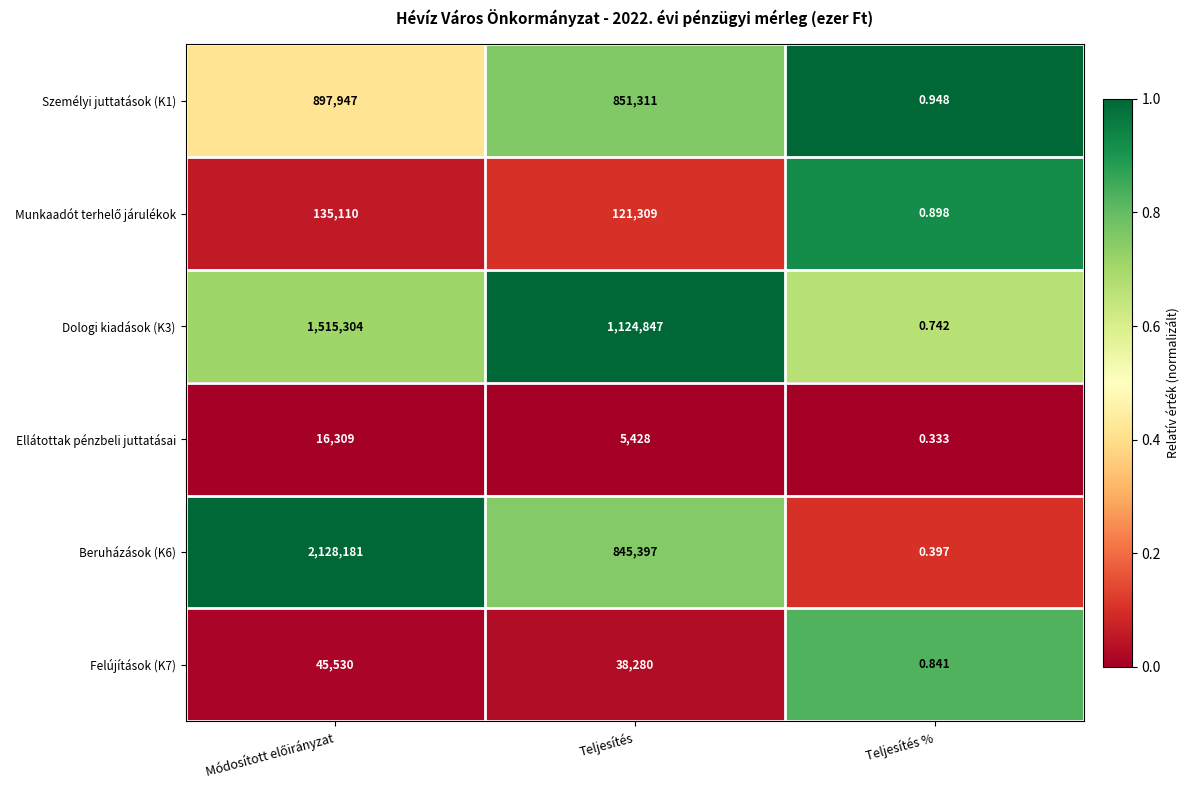

Is the value of Felújítások (K7) at Teljesítés greater than the value of Ellátottak pénzbeli juttatásai at Teljesítés %?

Yes